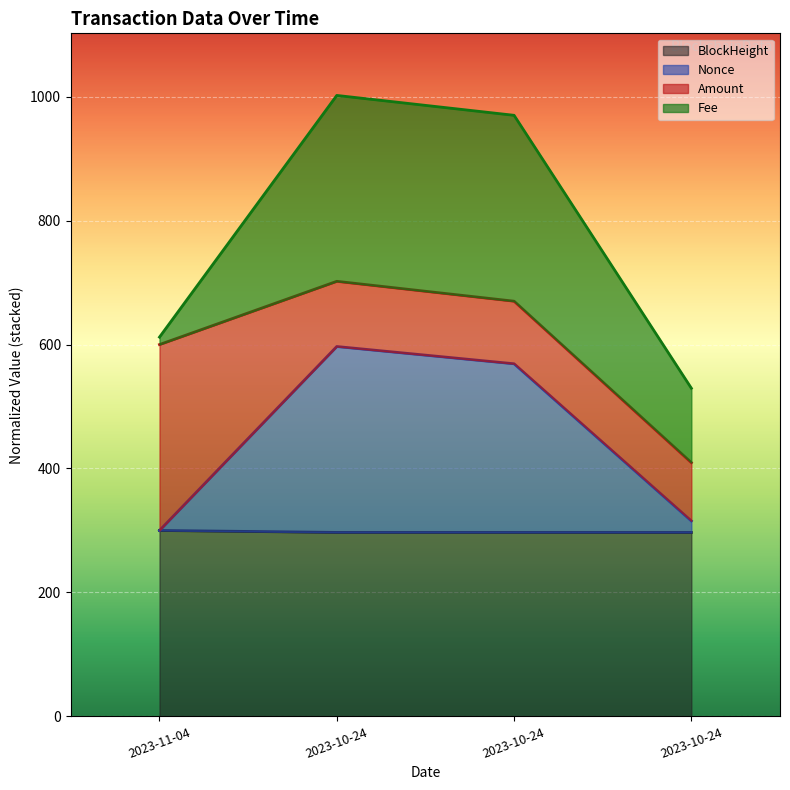

True or false: Nonce and BlockHeight intersect in this chart.

False